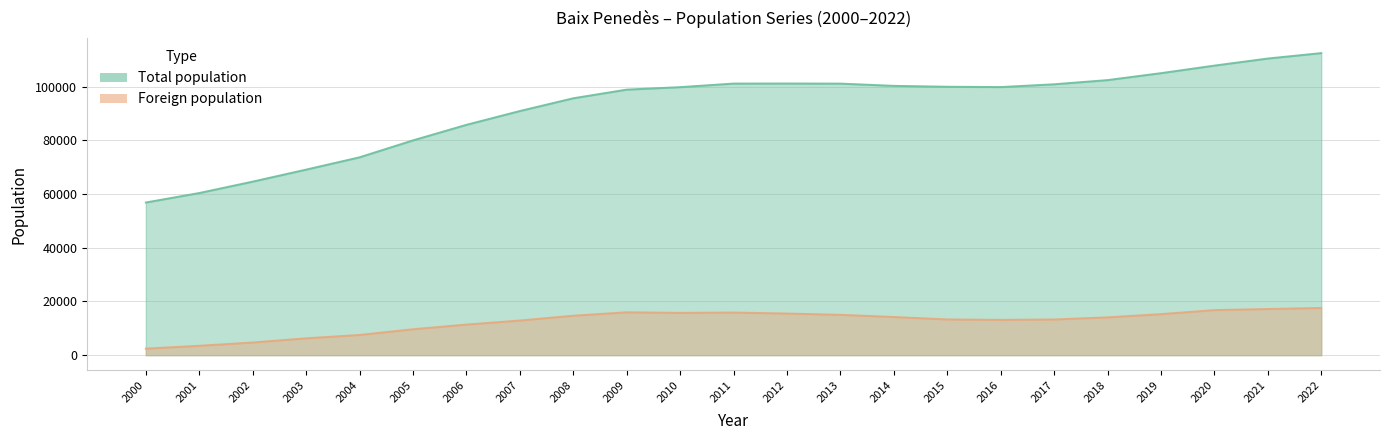

At how many categories does at least one series exceed 54143?

23